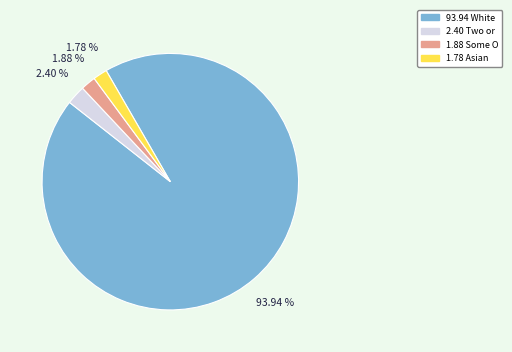

Count the number of slices in the pie.

4